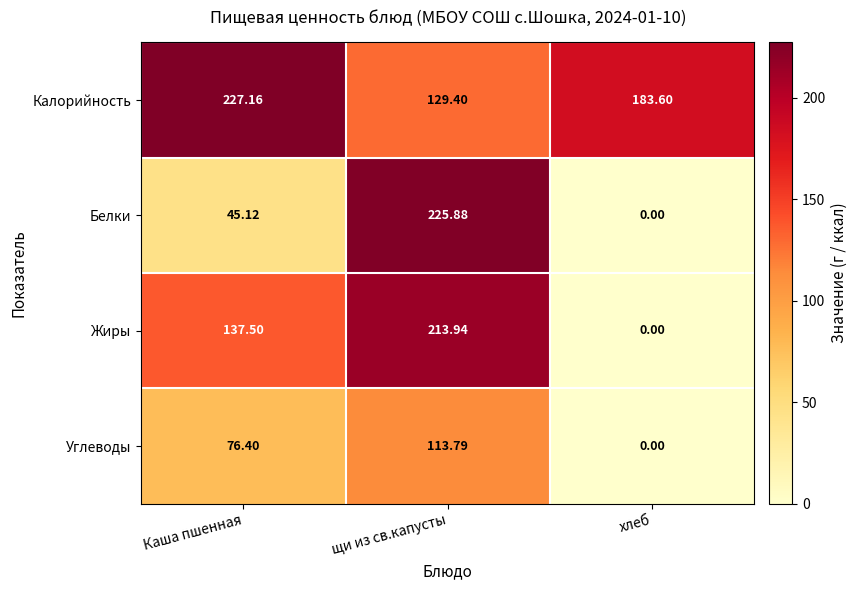

Which series has the largest total across all categories?

Калорийность